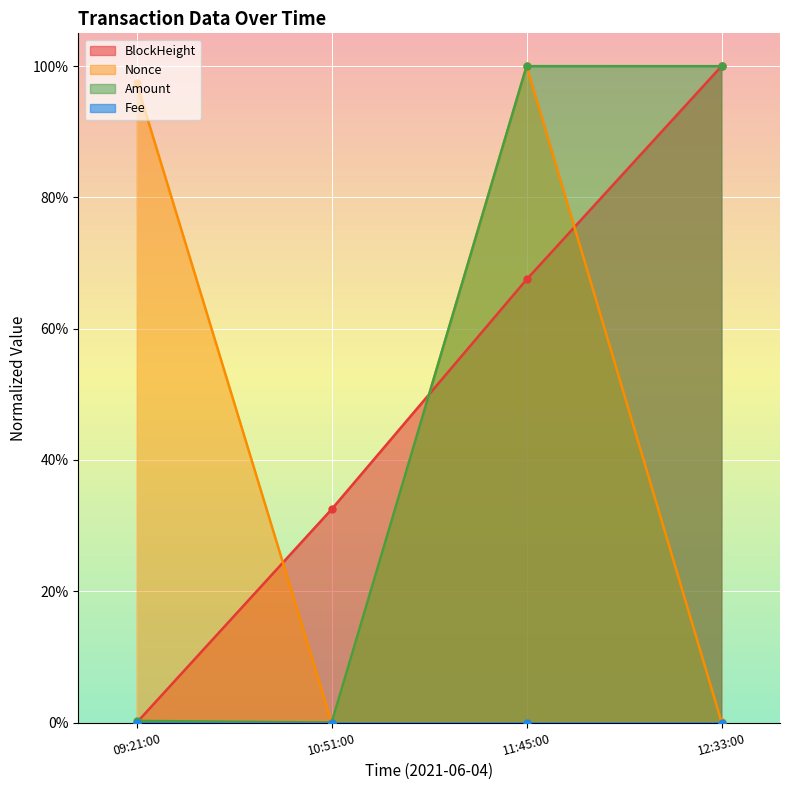

How many interior local valleys does the Nonce series have?

1